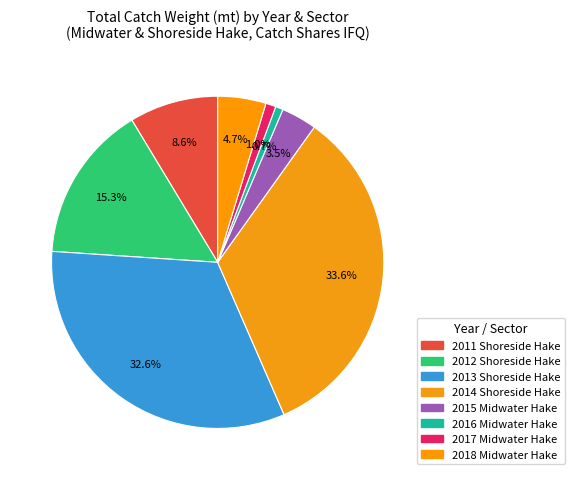

Count the number of slices in the pie.

8